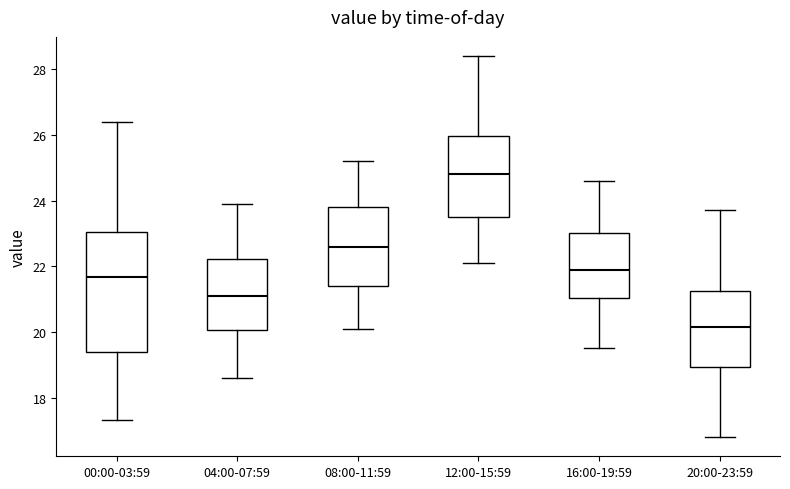

Where does the median line of the box for 16:00-19:59 sit on the y-axis? The values are not printed on the chart, so give them approximately, as read against the axis.

22.0